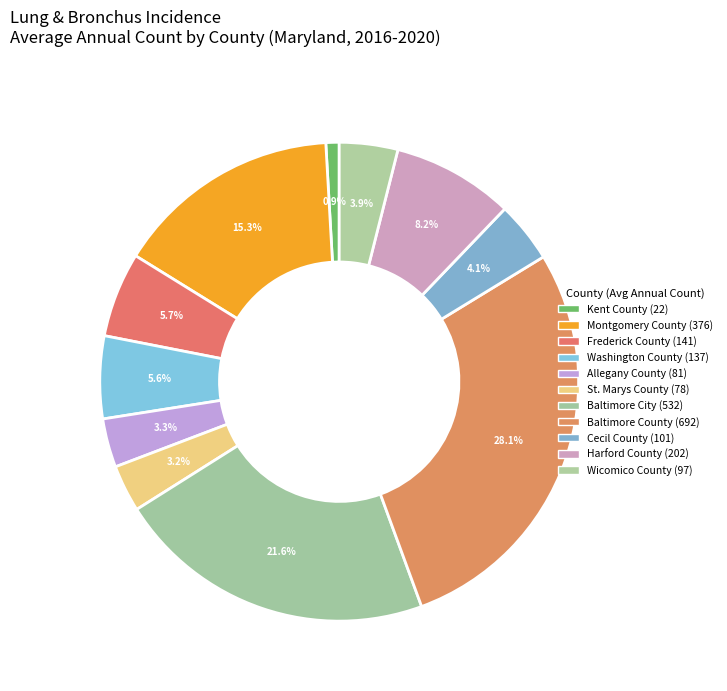

Count the number of slices in the pie.

11